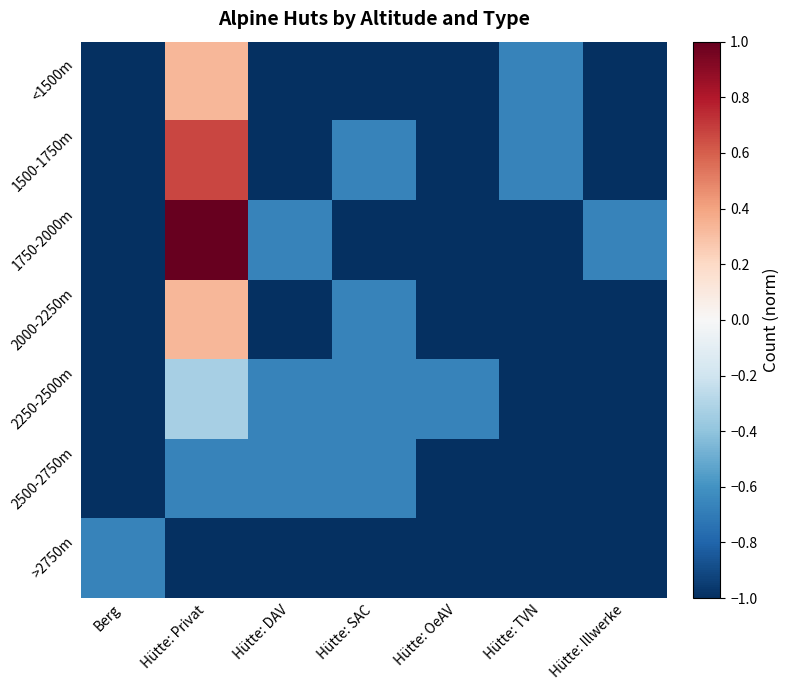

What is the smallest value displayed?

-1.0